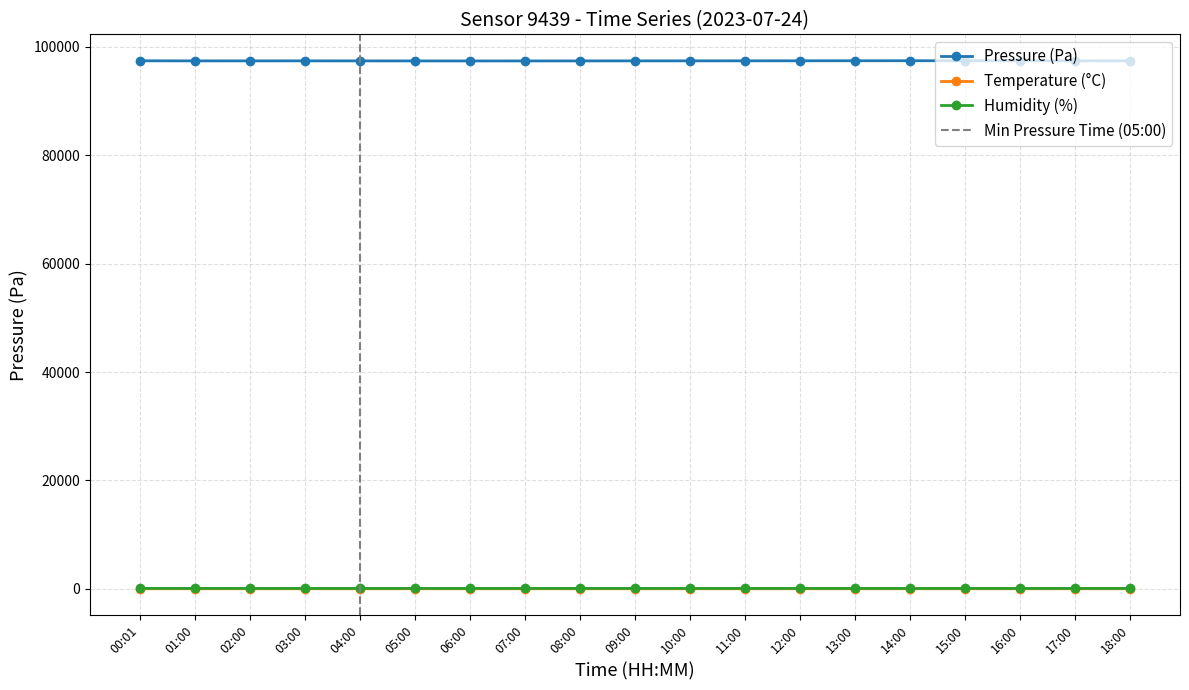

Reading left to right, extract all data points from this chart.

pressure: 97433.4	97416.9	97418.5	97420.0	97415.6	97410.2	97405.9	97408.3	97412.6	97418.8	97422.1	97428.6	97435.0	97440.2	97445.5	97442.9	97438.1	97430.6	97425.0
temperature: 22.9	23.6	23.4	23.3	23.1	23.0	22.9	22.8	22.7	22.9	23.2	23.6	24.1	24.6	24.9	25.1	25.1	24.8	24.3
humidity: 91.5	86.8	85.5	84.2	83.8	84.5	85.3	86.1	87.2	86.9	85.6	83.4	81.2	79.8	78.6	79.2	80.5	82.3	84.1